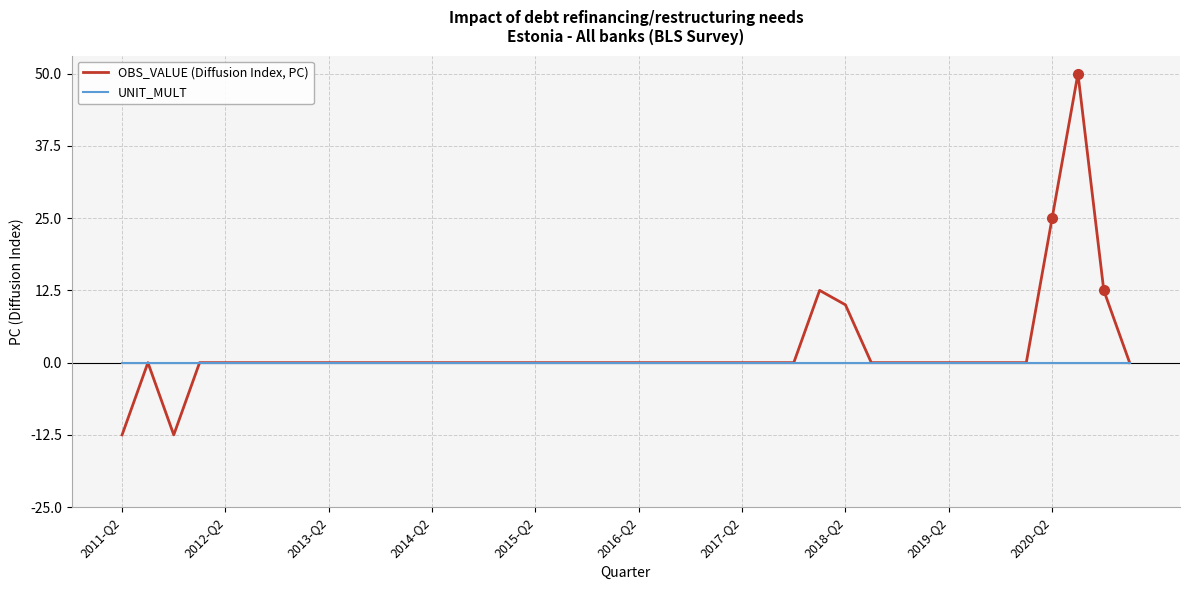

What is the maximum value for OBS_VALUE (Diffusion Index, PC)?

50.0